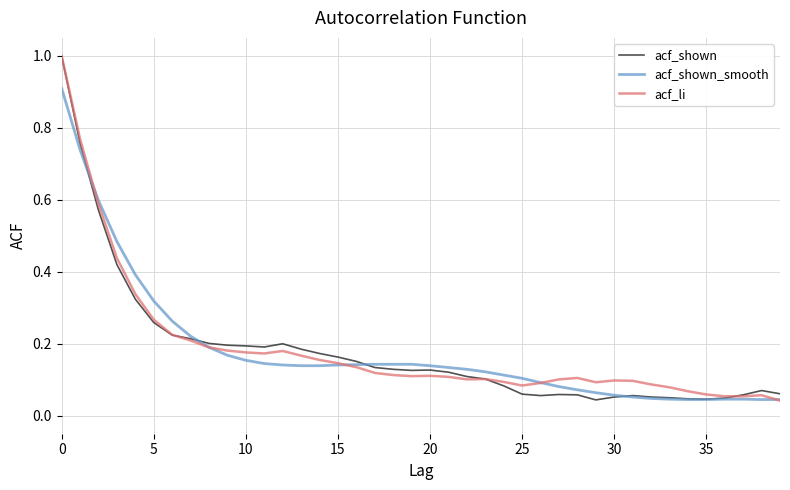

What is the maximum value shown in the chart?

1.0